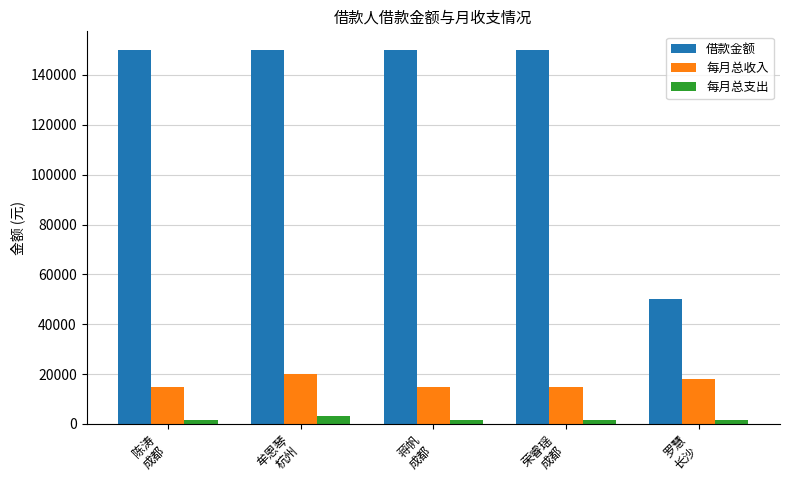

The value of 每月总收入 at 牟恩琴
杭州 is 20000. True or false?

True